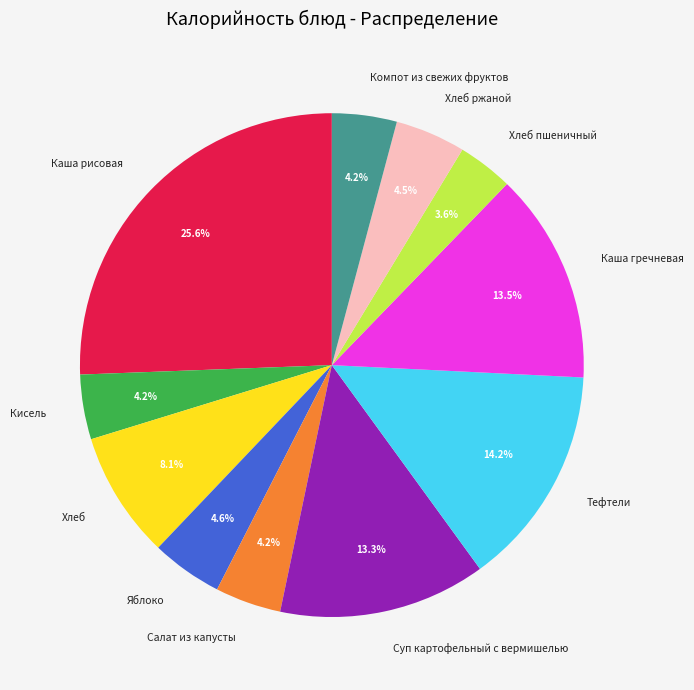

Combined, do Хлеб пшеничный and Яблоко account for over 50%?

No